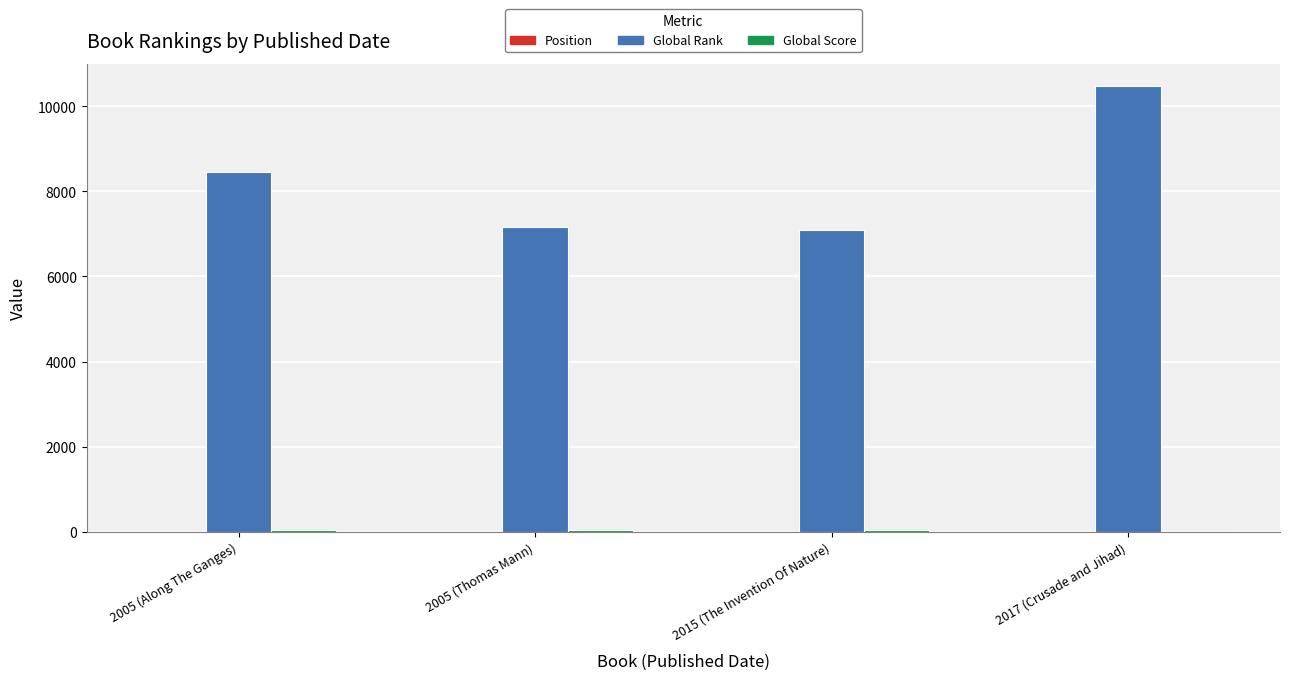

How many series are shown in this chart?

3